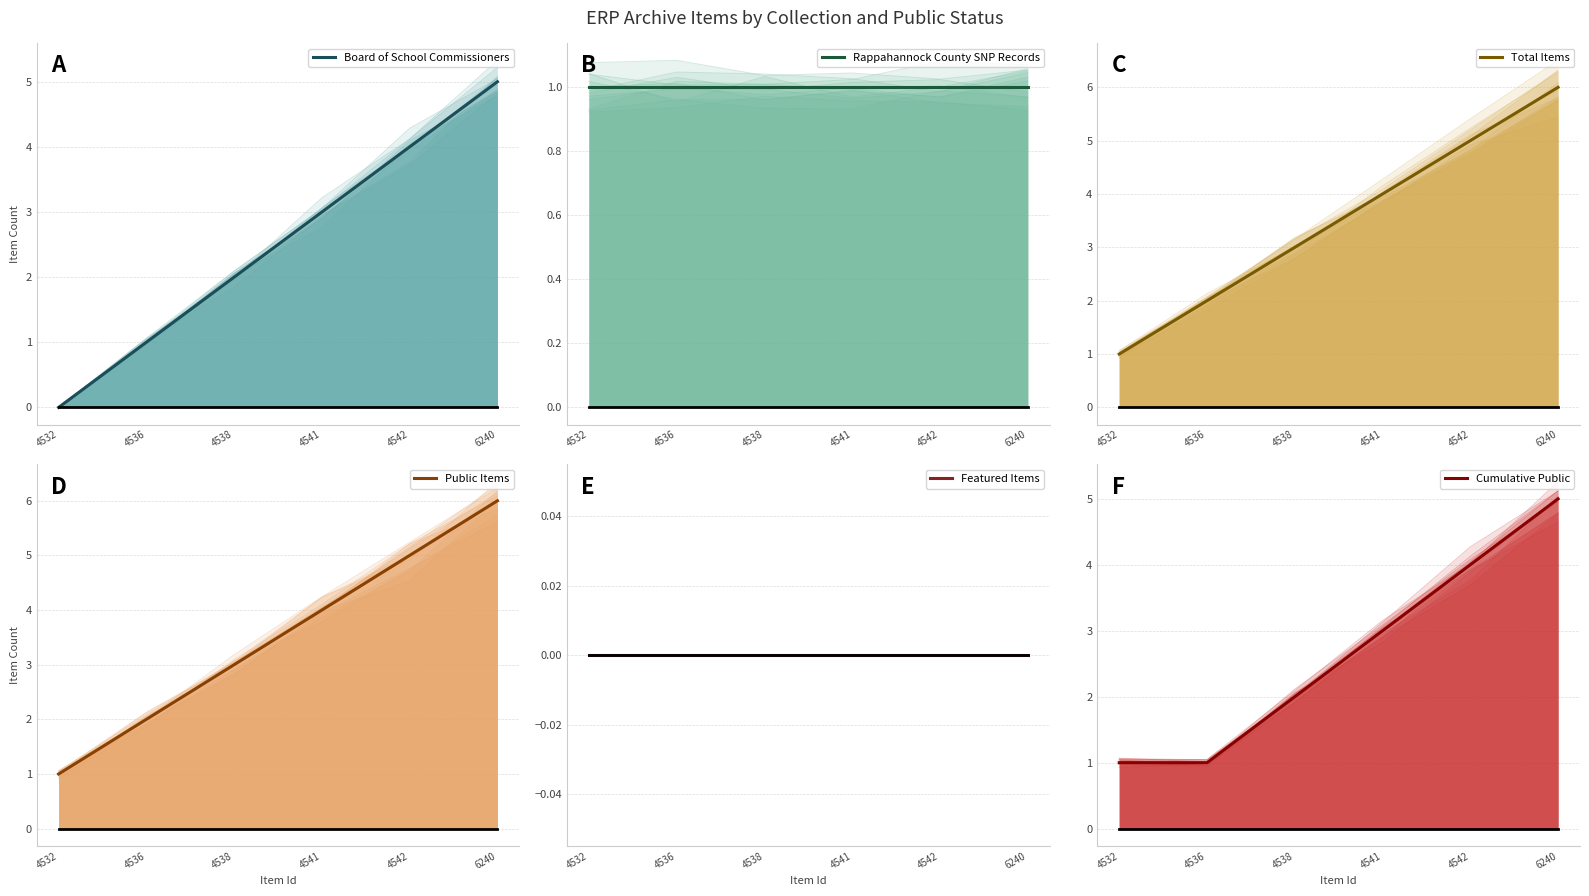

What is the average value of the Rappahannock County SNP Records series?

1